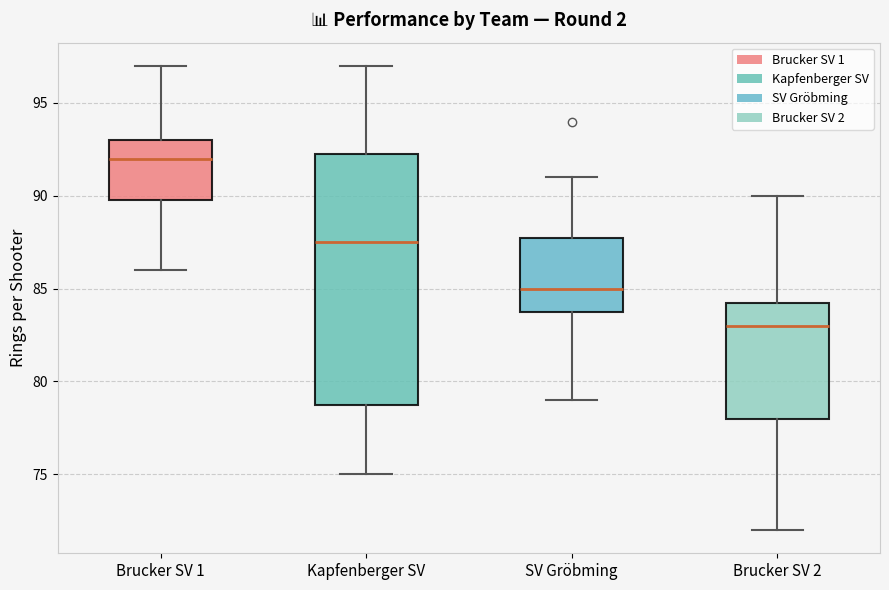

Which box is the tallest, from its lower edge to its upper edge?

Kapfenberger SV